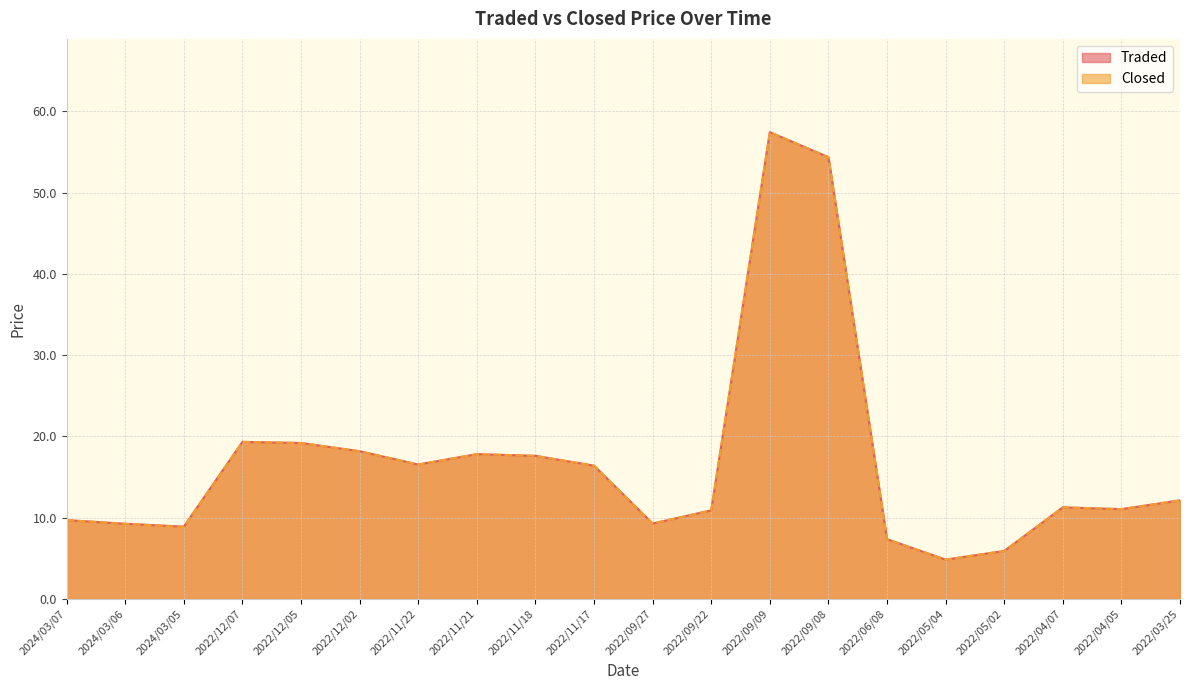

How many lines are shown in the chart?

2